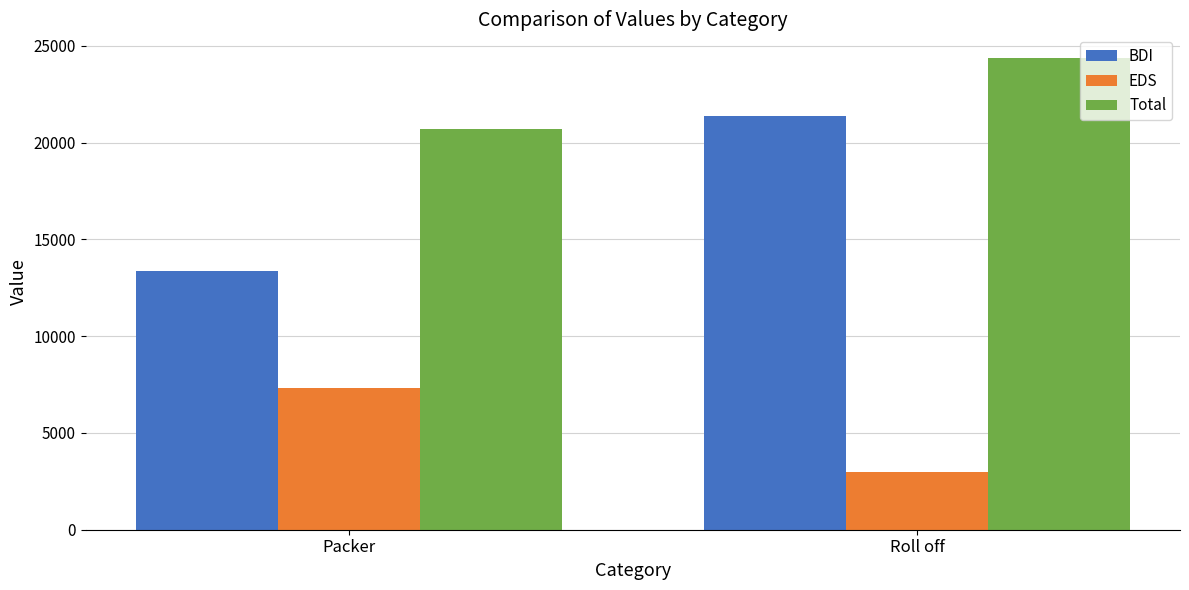

Is it true that EDS equals 2984.2 at Roll off?

True